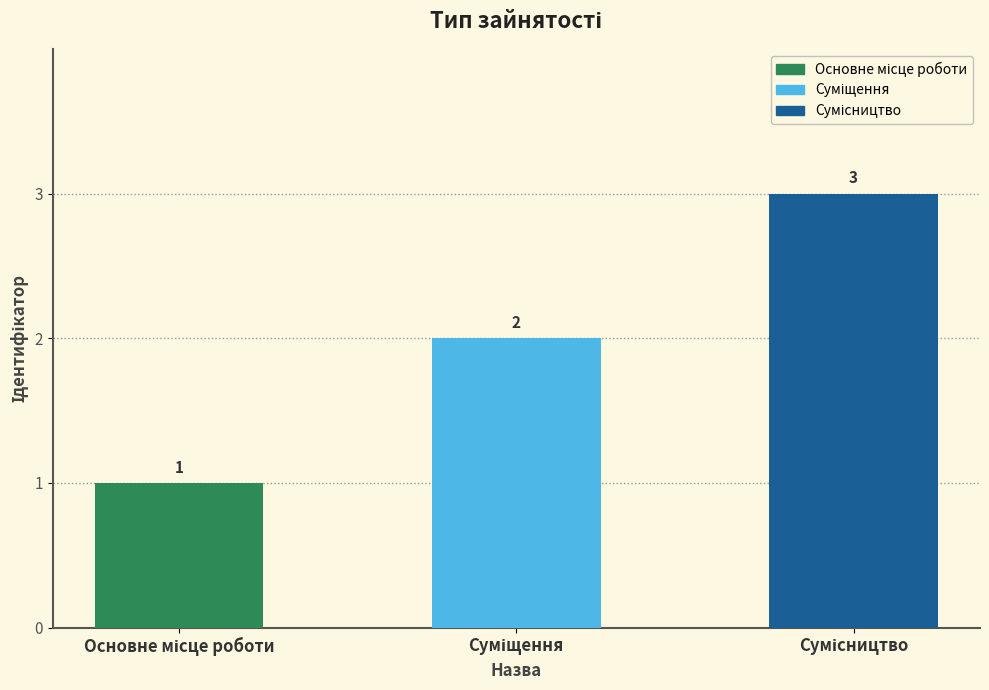

How many categories are shown in the chart?

3